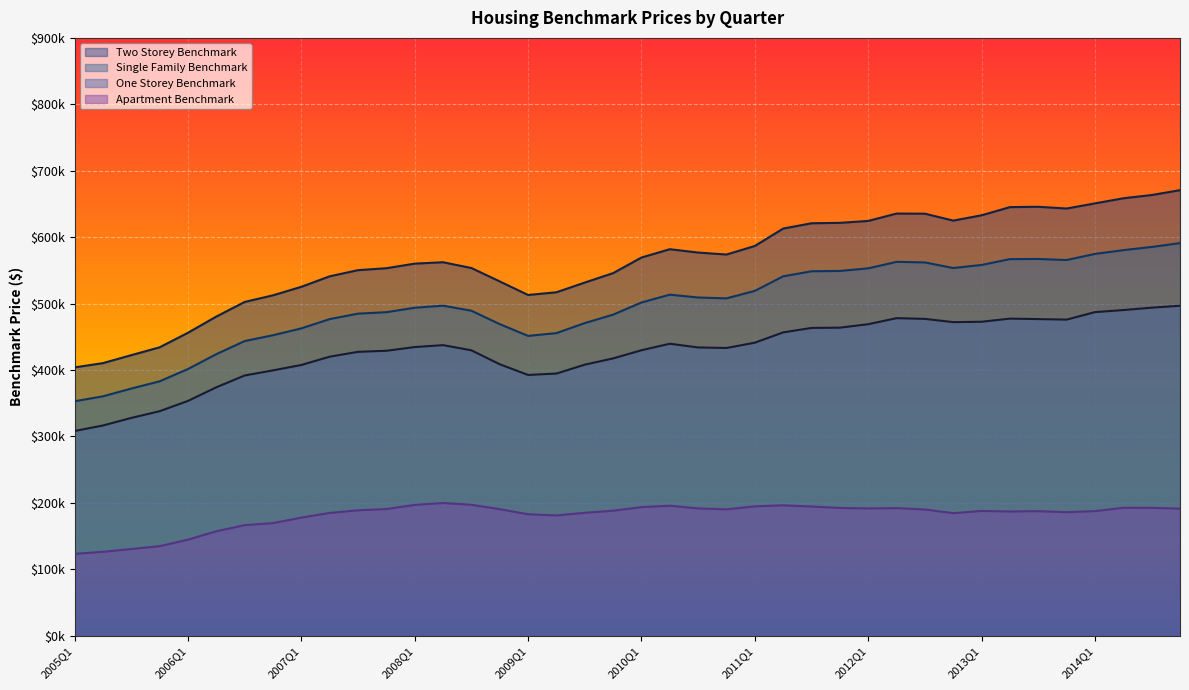

Rank the series by their average value, from lowest to highest.

Apartment Benchmark, One Storey Benchmark, Single Family Benchmark, Two Storey Benchmark